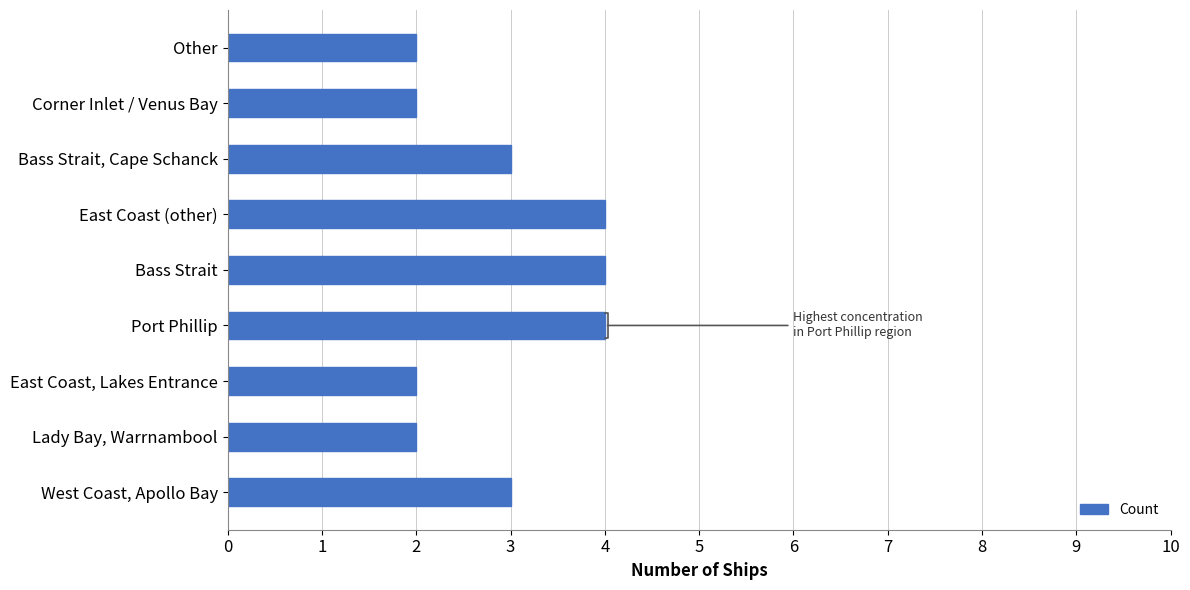

What is the minimum value shown in the chart?

2